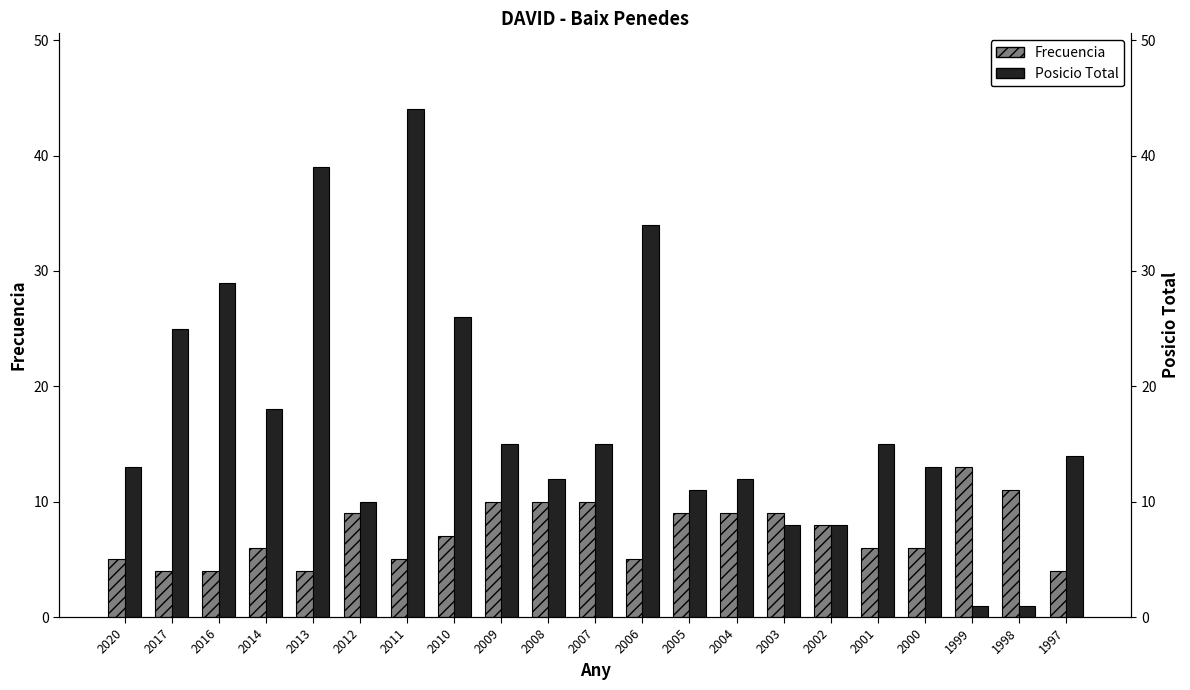

Rank the series by their maximum value, from lowest to highest.

Frecuencia, Posicio Total